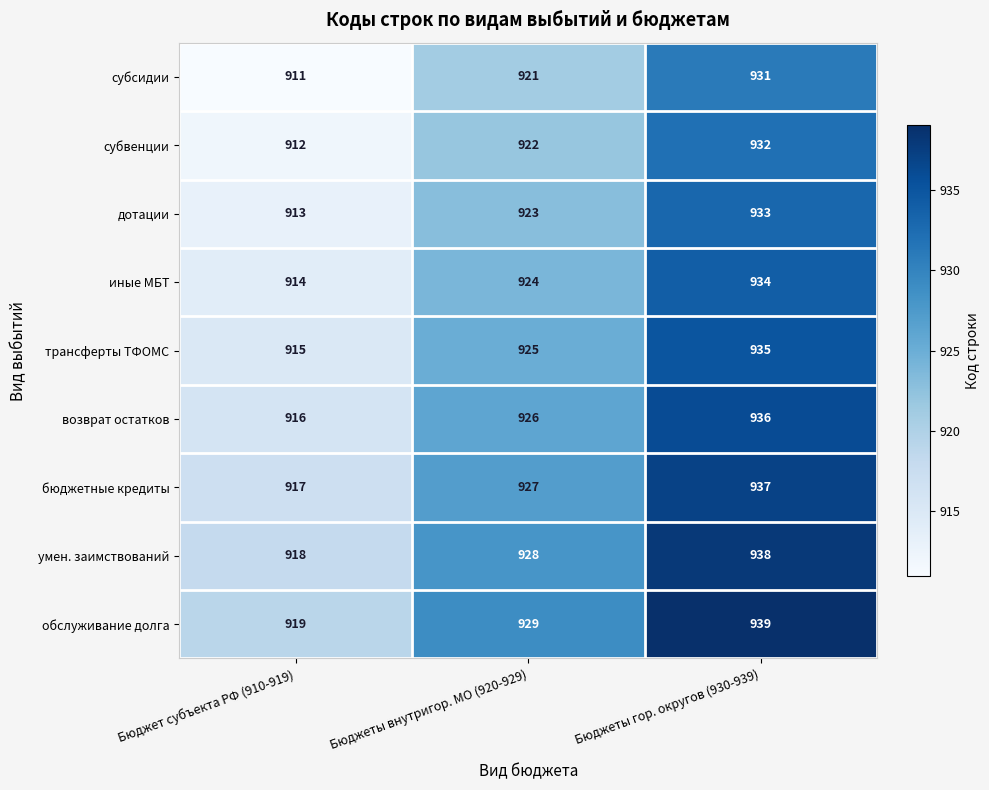

What is the spread (max minus min) of values at Бюджет субъекта РФ (910-919)?

8